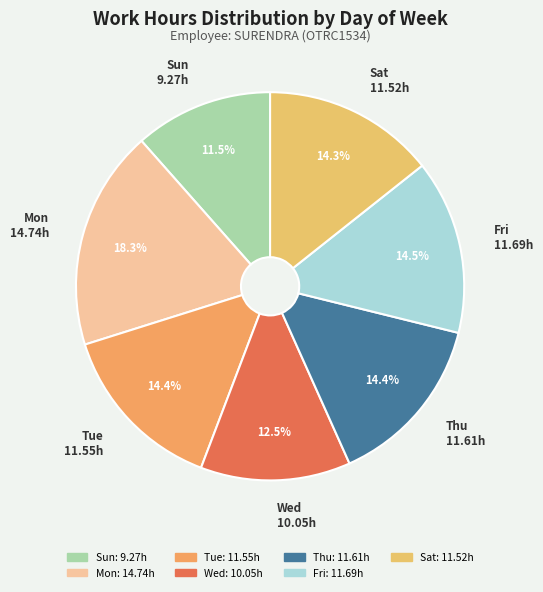

Is Fri the majority of the pie?

No